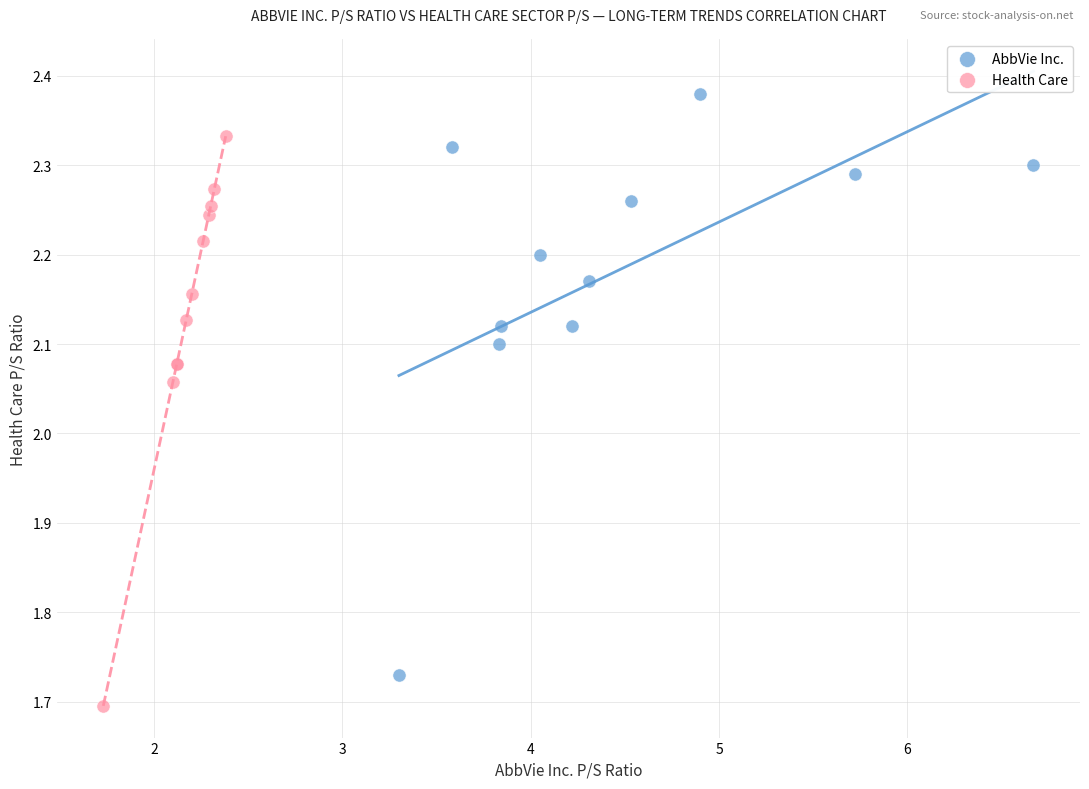

What are all the series names shown in the legend?

AbbVie Inc., Health Care